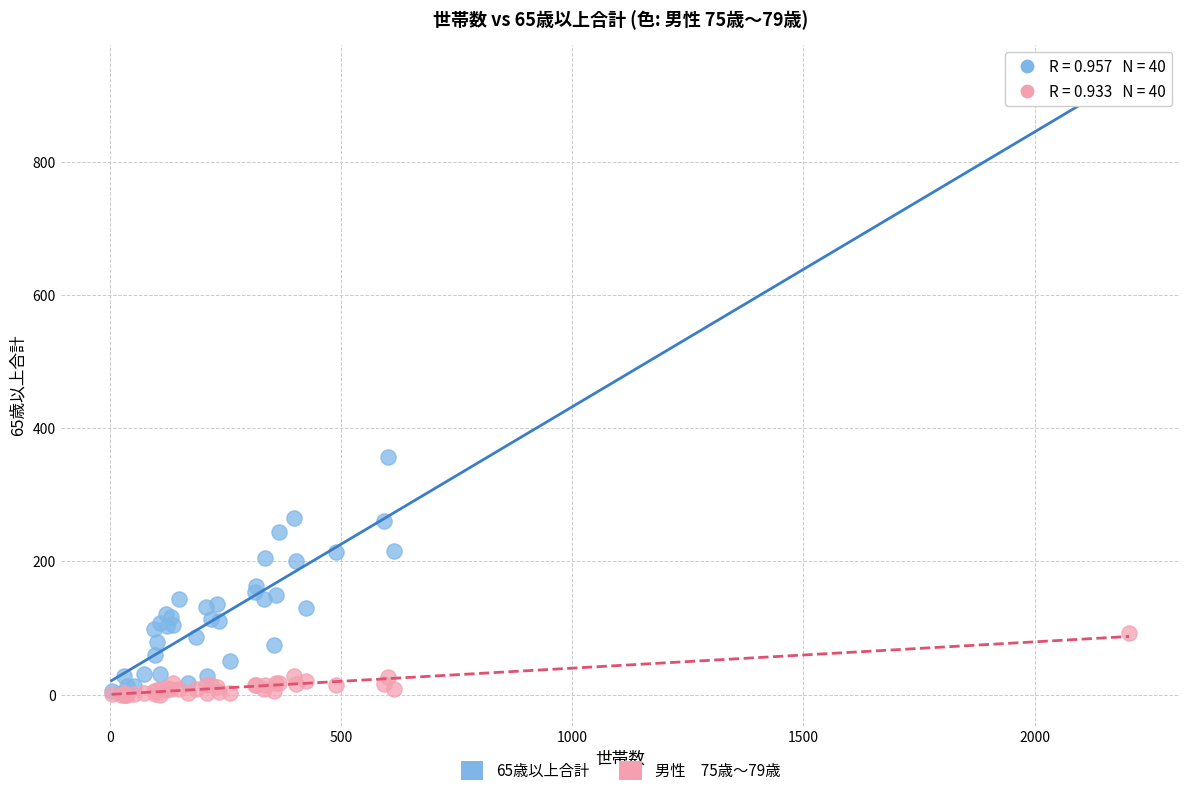

Across all series, what Y value is closest to 461?

357